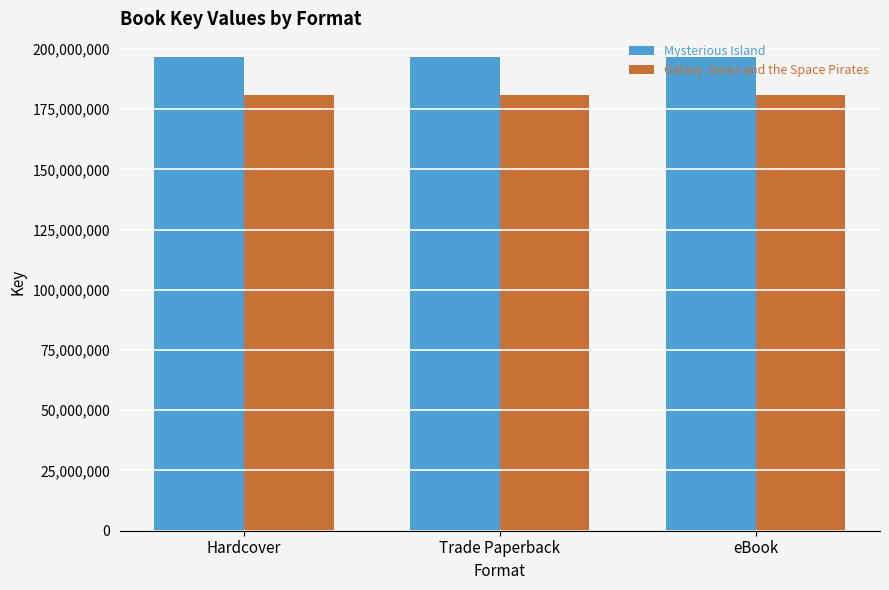

What is the label of the 3rd bar from the right?

Hardcover